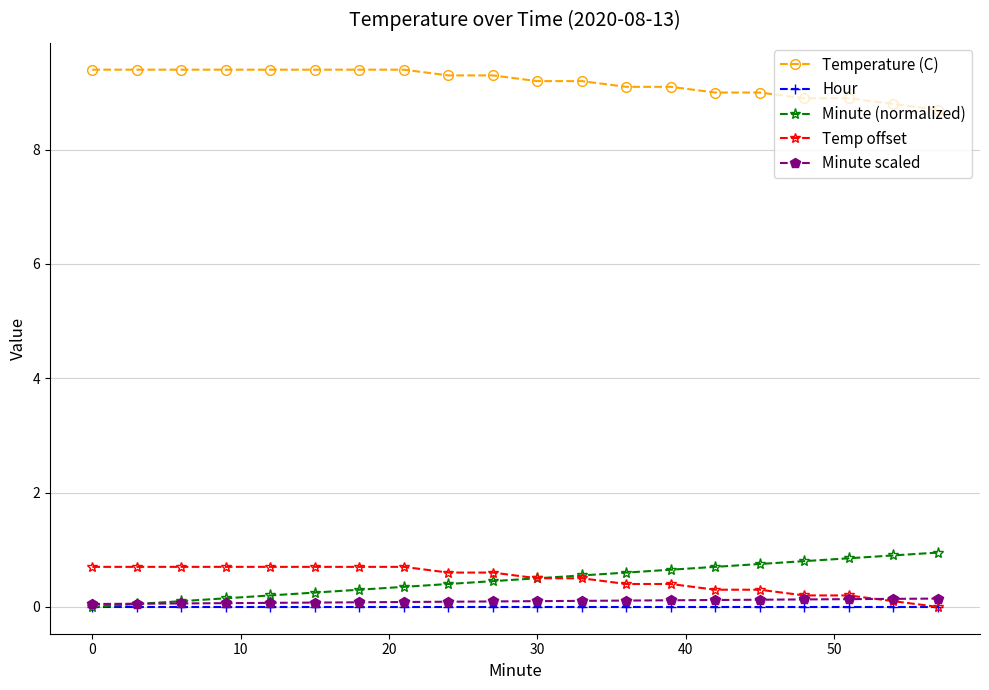

What is the maximum value shown in the chart?

9.4